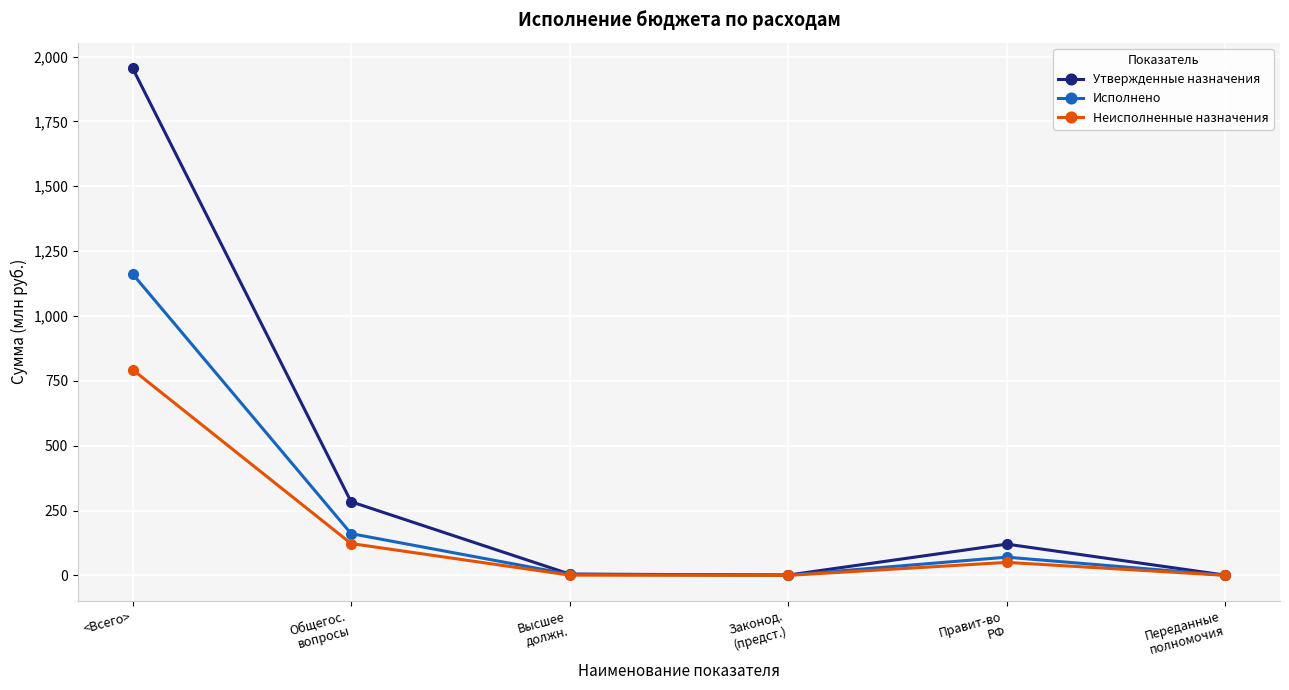

What is the label of the 4th point from the right?

Высшее
должн.